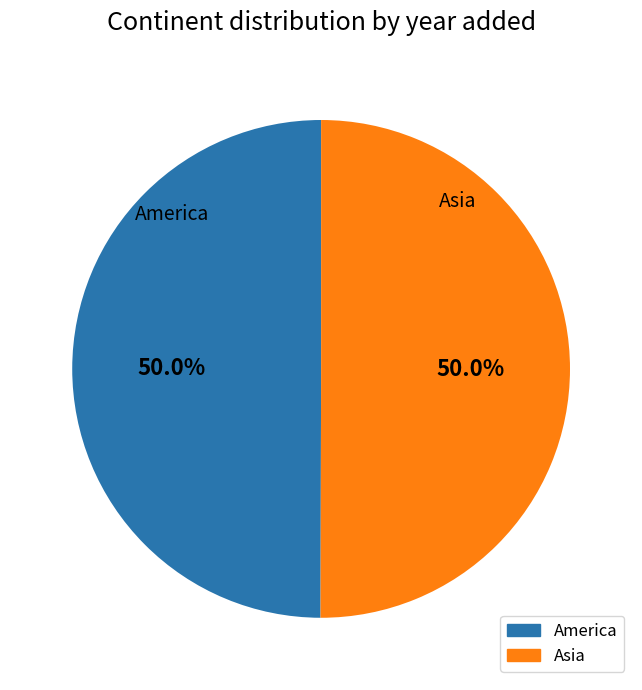

Combined, what portion of the pie is Asia and America?

100.0%